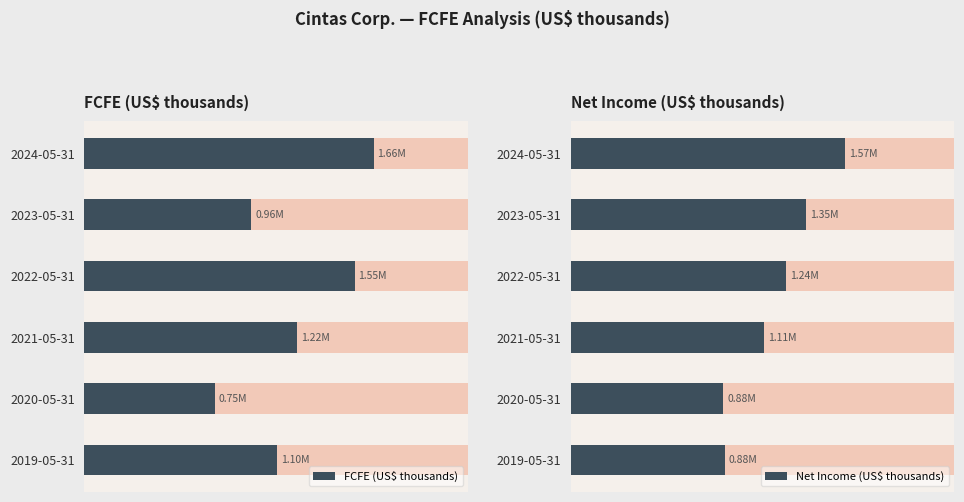

The value of FCFE (US$ thousands) at 2024-05-31 is 492290. True or false?

False